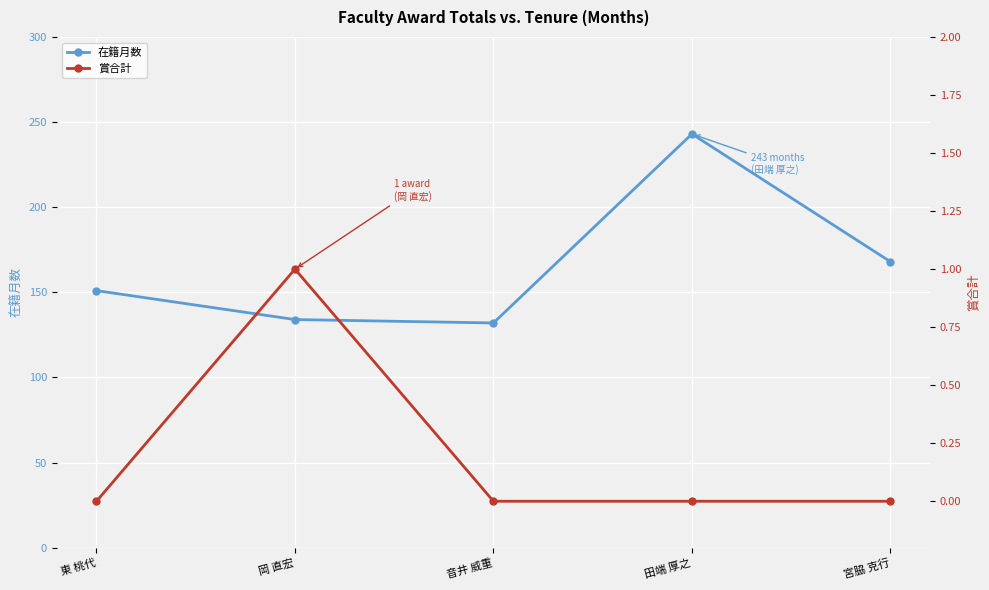

True or false: 在籍月数 has more than 1 interior local peaks.

False